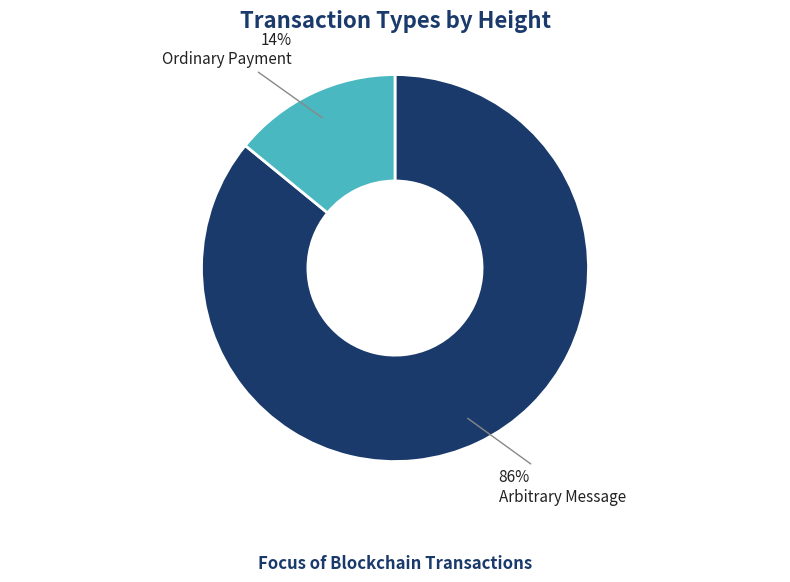

Count the number of slices in the pie.

2